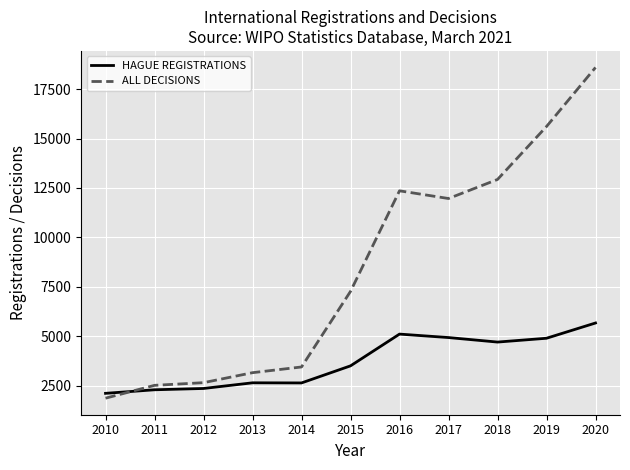

Which series changed the most between 2010 and 2014?

ALL DECISIONS